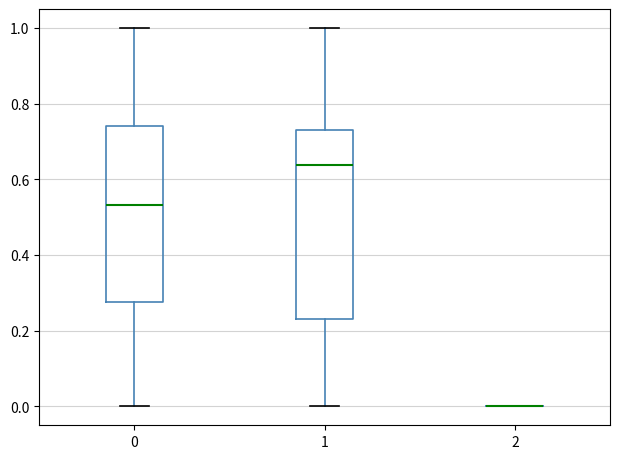

Where is the upper edge of the box at x = 0 on the y-axis? The values are not printed on the chart, so give them approximately, as read against the axis.

0.74